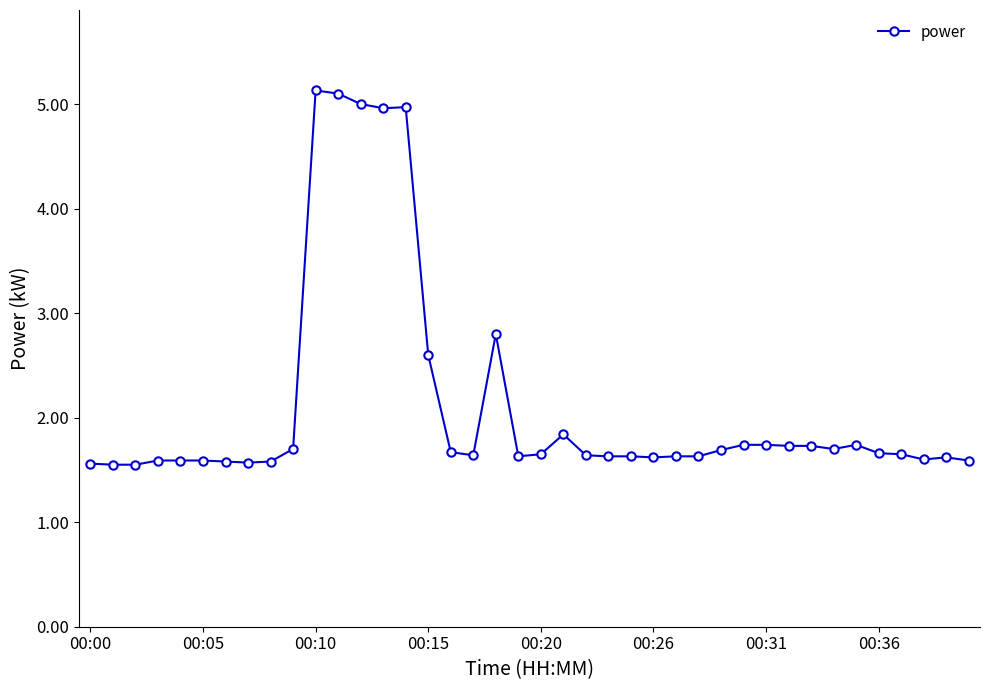

What is the greatest value displayed?

5.1